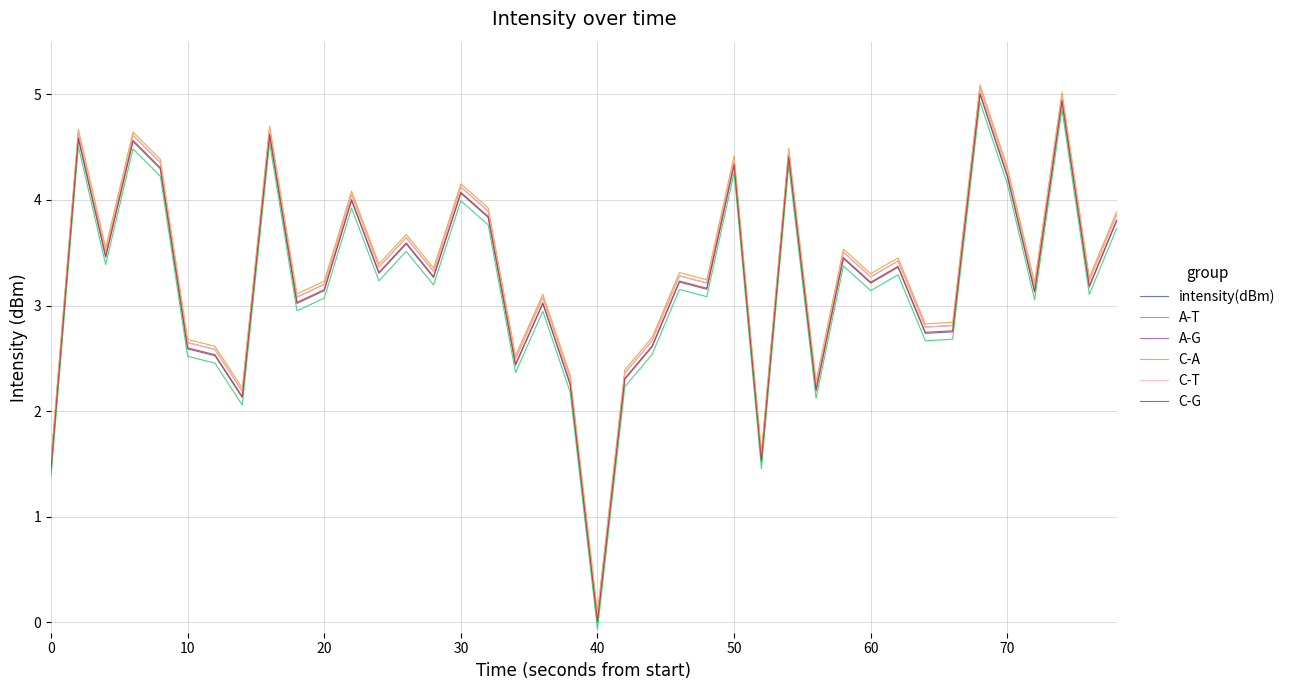

Does the chart display data point markers on the line(s)?

No